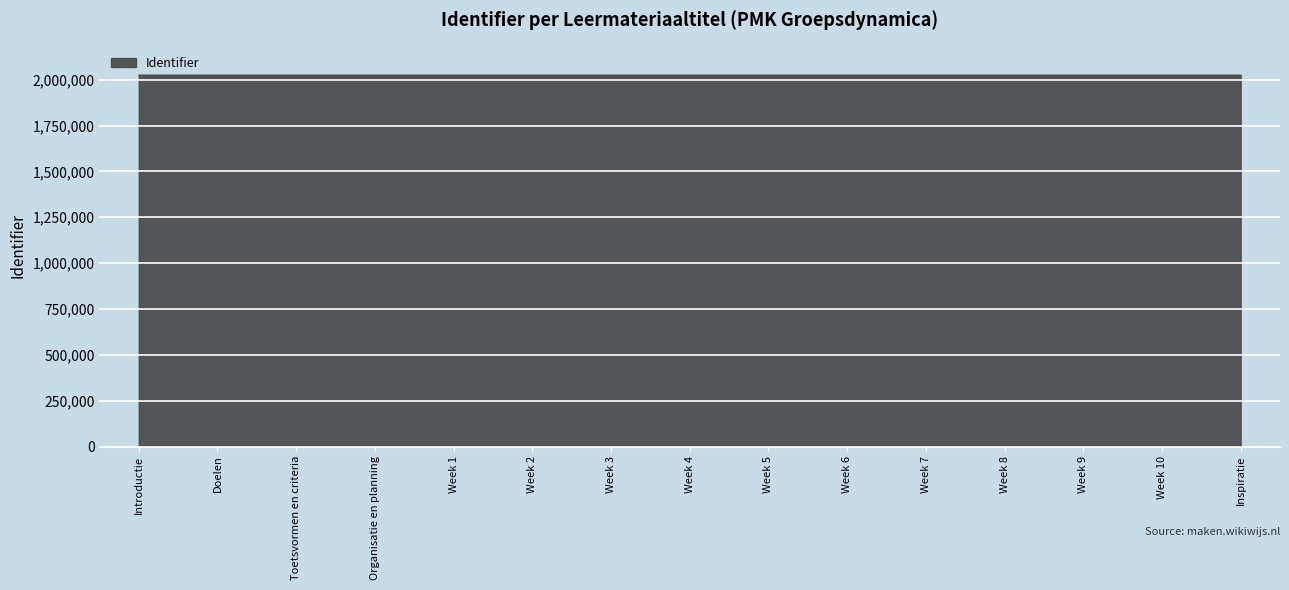

What is the minimum value shown in the chart?

2025017